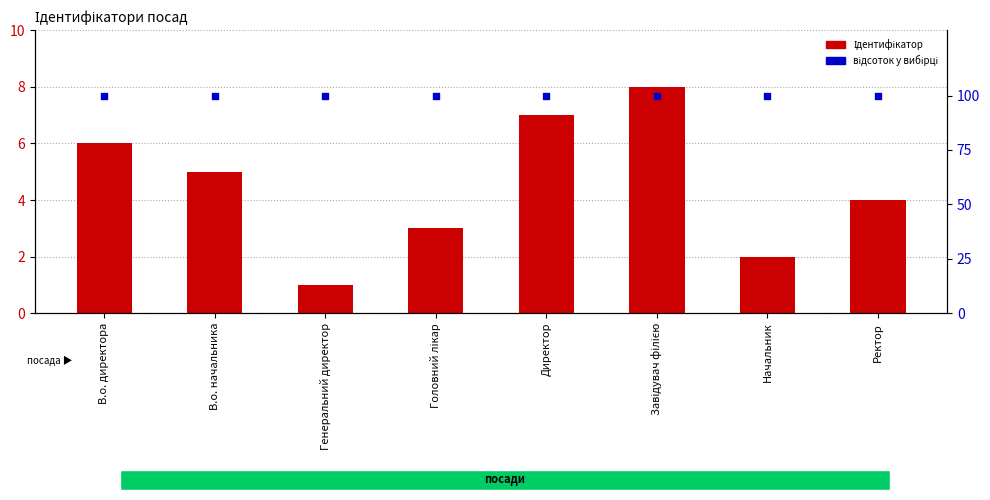

Which series has the widest spread of Y values?

Ідентифікатор